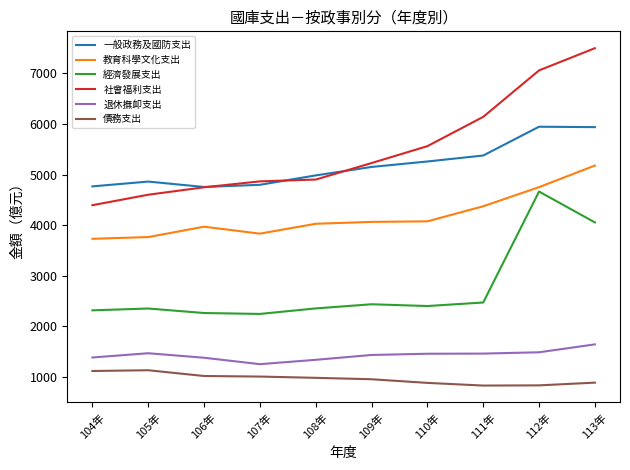

How many series are shown in this chart?

6